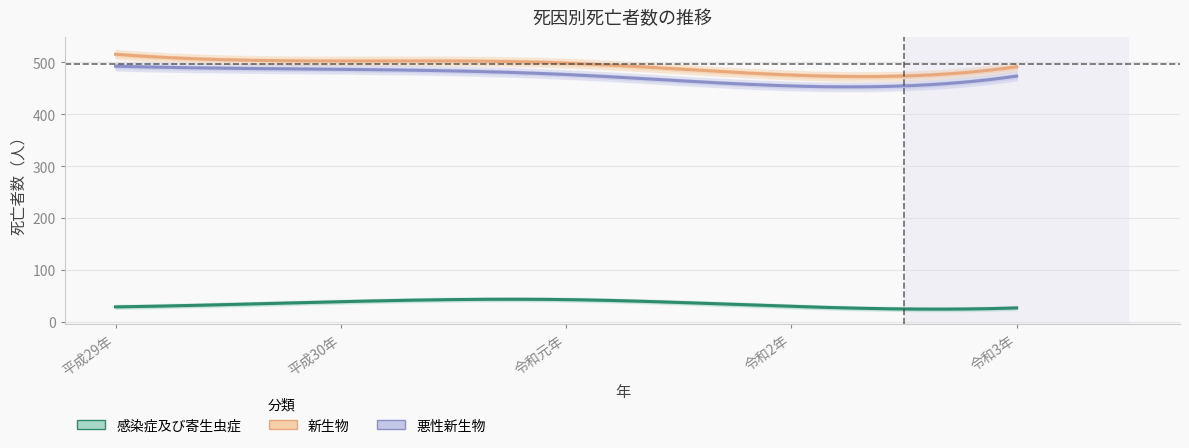

What is the value of the 感染症及び寄生虫症 point at the 4th from the left?

30